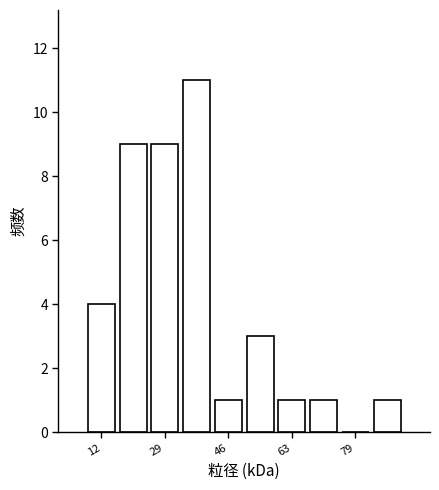

Reading left to right, transcribe this chart: for each bar, give the range it covers on the x-axis and its height. Neither the bar edges nor the heights are printed on the chart, so give them approximately, as read against the axes.

8 to 16: 4
16 to 26: 9
26 to 34: 9
34 to 42: 11
42 to 50: 1
50 to 58: 3
58 to 66: 1
66 to 76: 1
76 to 84: 0
84 to 92: 1